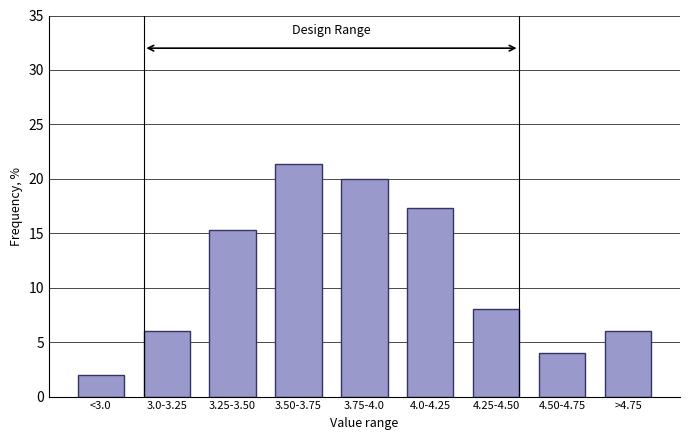

Reading left to right, transcribe all the data shown in this chart.

2.0	6.0	15.3	21.3	20.0	17.3	8.0	4.0	6.0